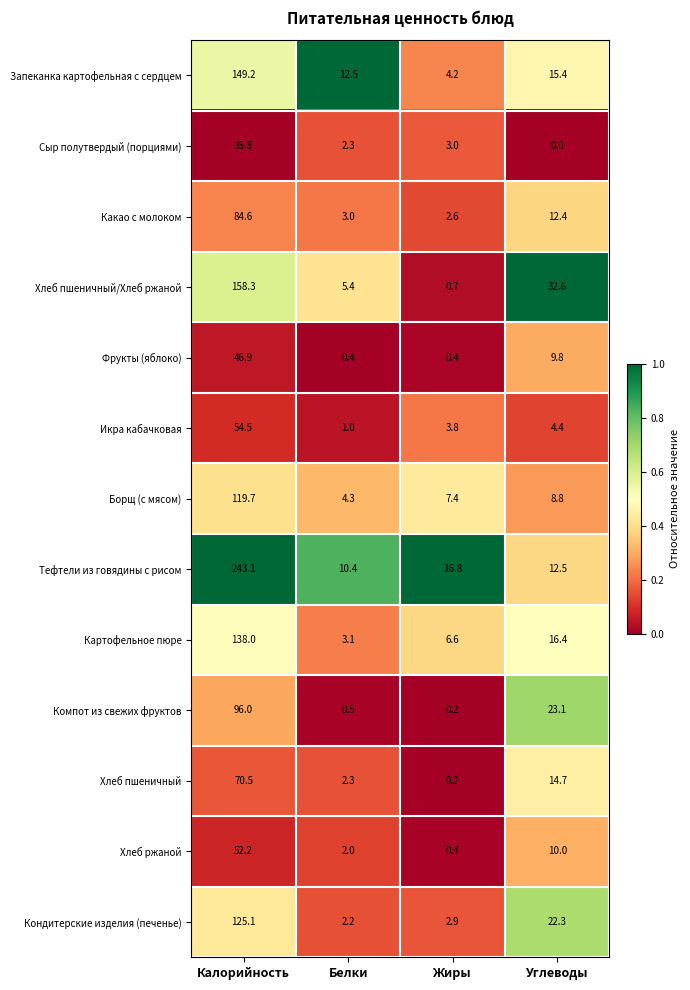

Which series changed the most between Белки and Углеводы?

Хлеб пшеничный/Хлеб ржаной